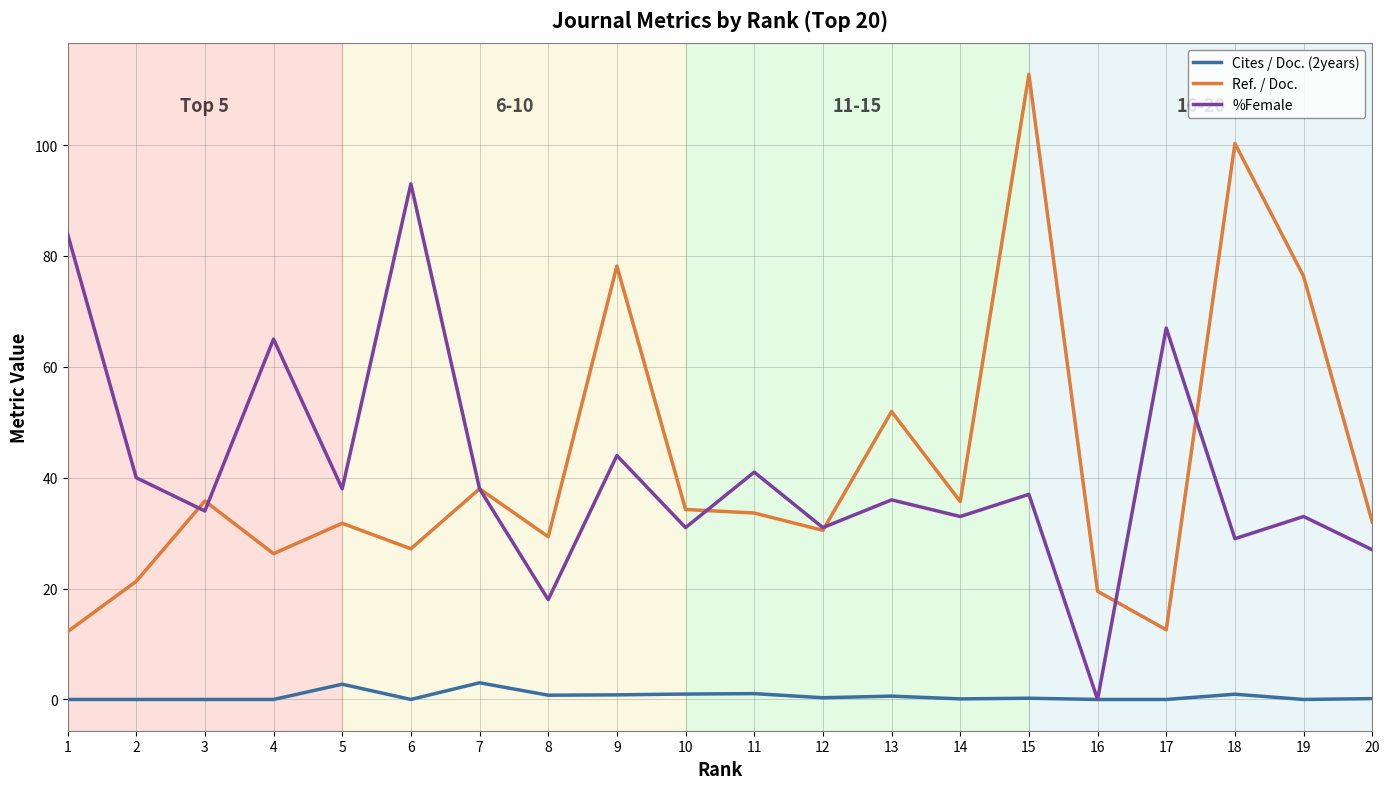

How many lines are shown in the chart?

3